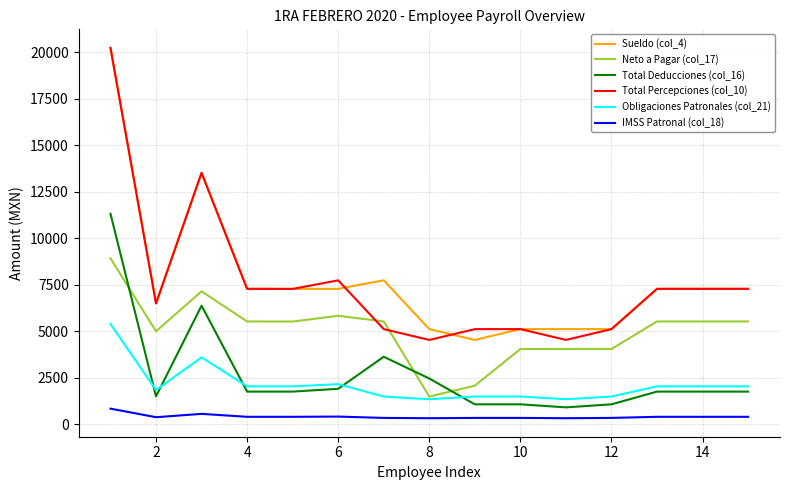

How many values in the Total Percepciones (col_10) series exceed 7276?

8